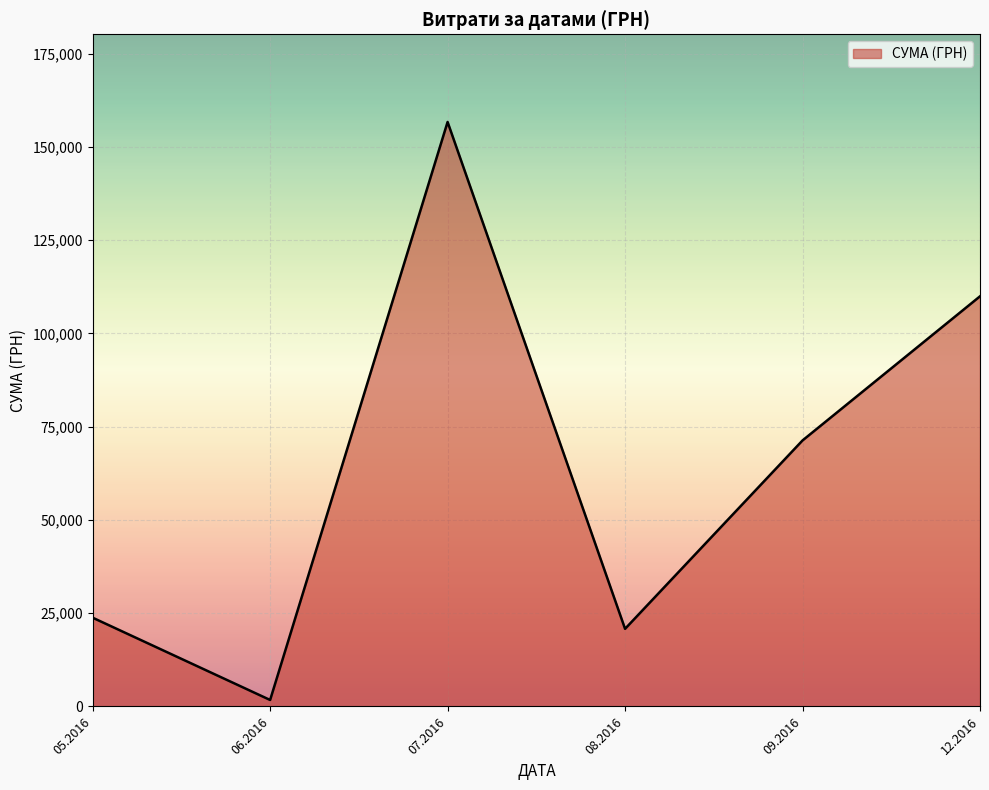

What is the sum of all values?

384308.7